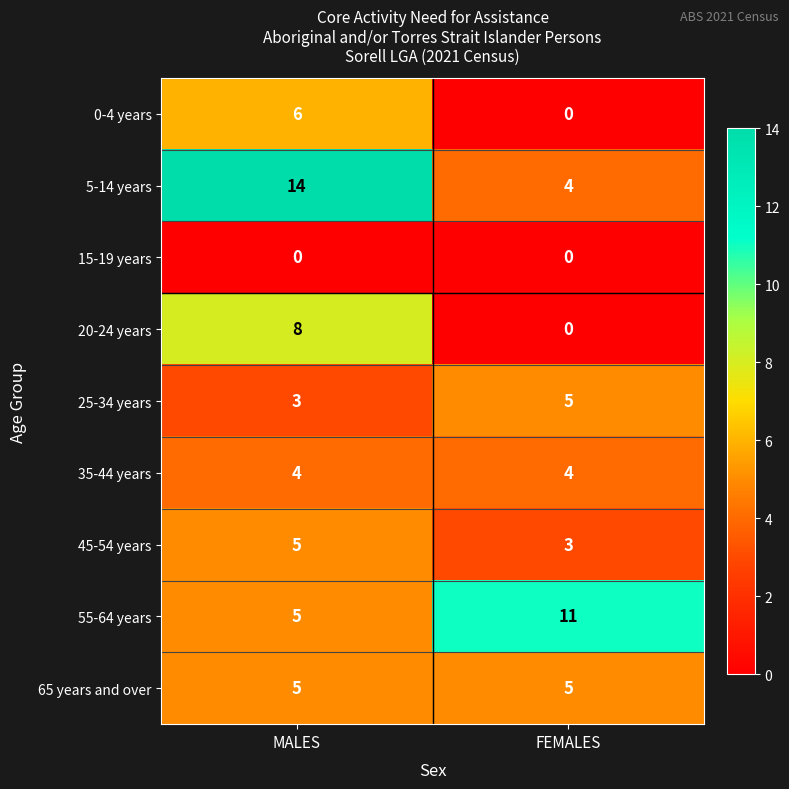

List the labels in order of 45-54 years value, smallest first.

FEMALES, MALES